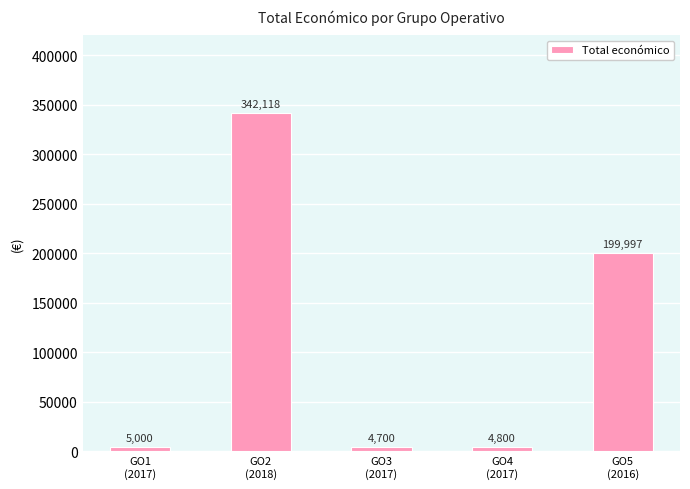

Is it true that the value at GO2
(2018) is 342118?

True